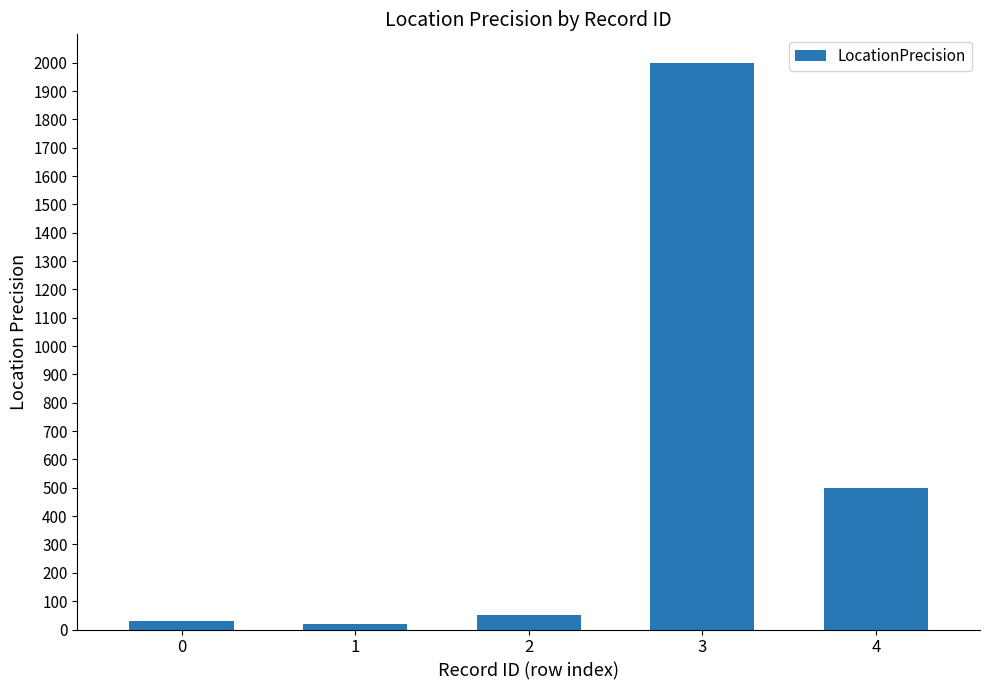

What is the difference between the second highest and second lowest values?

470